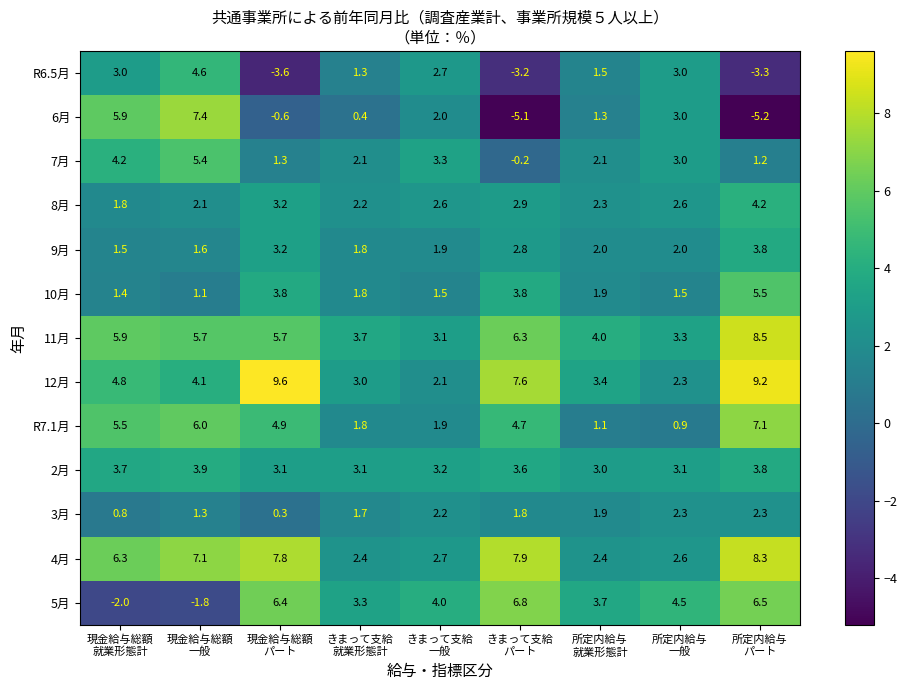

Between きまって支給
一般 and 所定内給与
就業形態計, which series saw the biggest shift?

12月